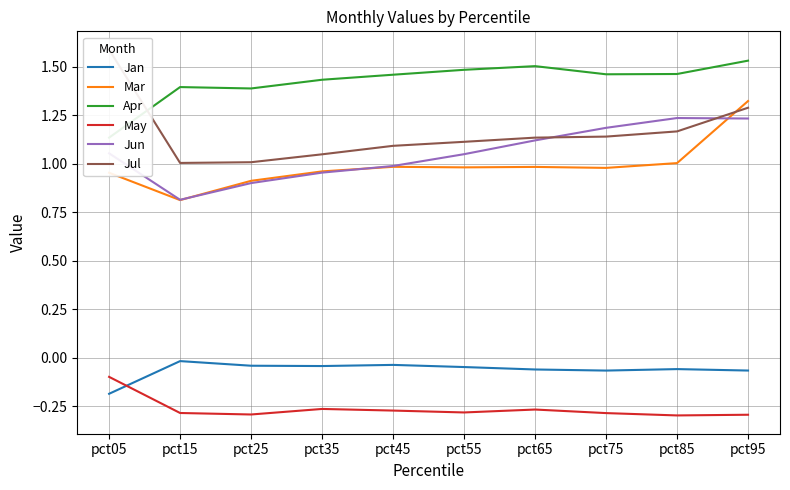

True or false: Mar has a value of 0.9 at pct25.

True